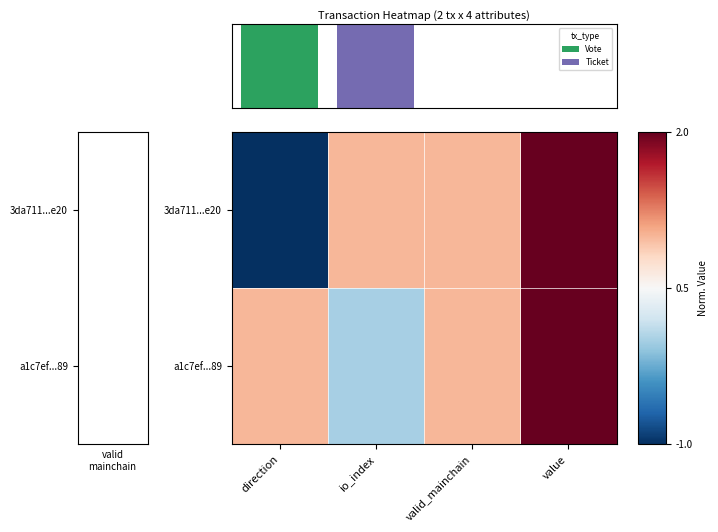

Rank the series by their maximum value, from highest to lowest.

3da711...e20, a1c7ef...89